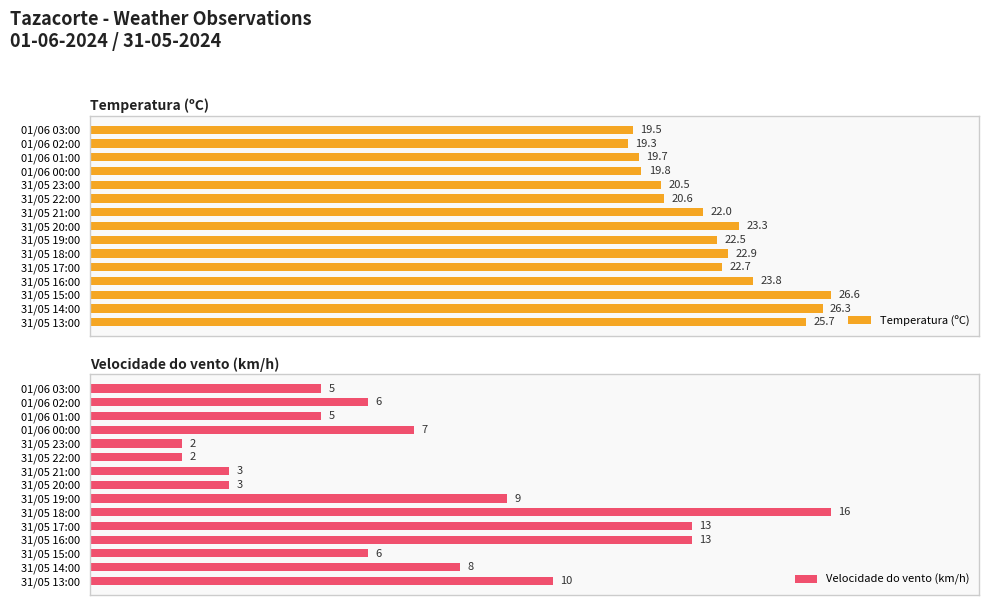

Are the bars horizontal?

Yes